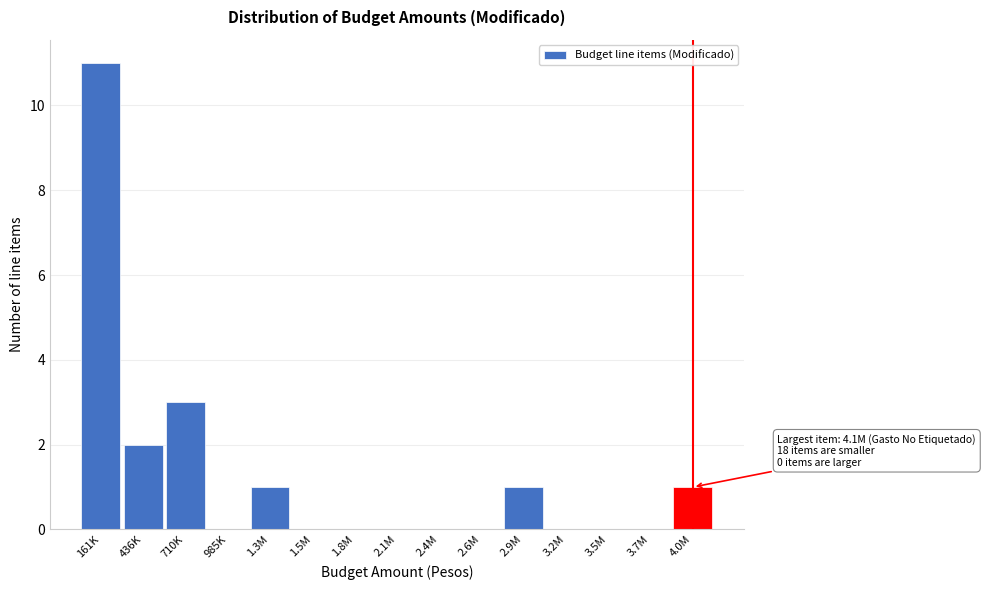

Reading left to right, what are all the values shown in this chart?

161K=11	436K=2	710K=3	985K=0	1.3M=1	1.5M=0	1.8M=0	2.1M=0	2.4M=0	2.6M=0	2.9M=1	3.2M=0	3.5M=0	3.7M=0	4.0M=1